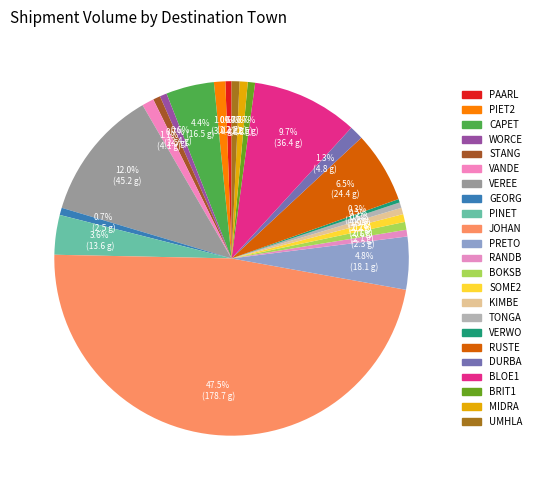

Does any single category account for the majority?

No